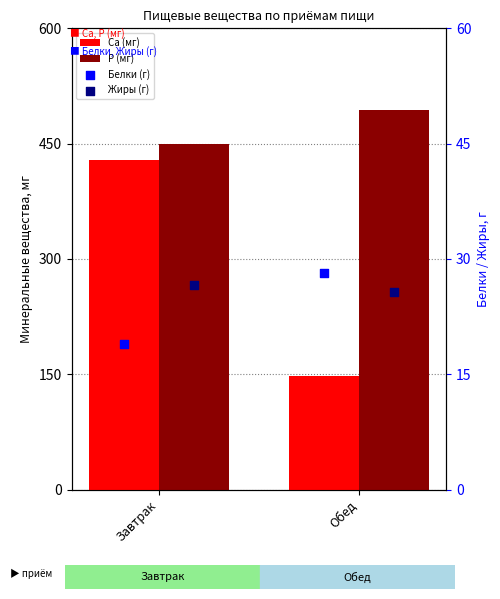

Which series has the largest total across all categories?

P (мг)